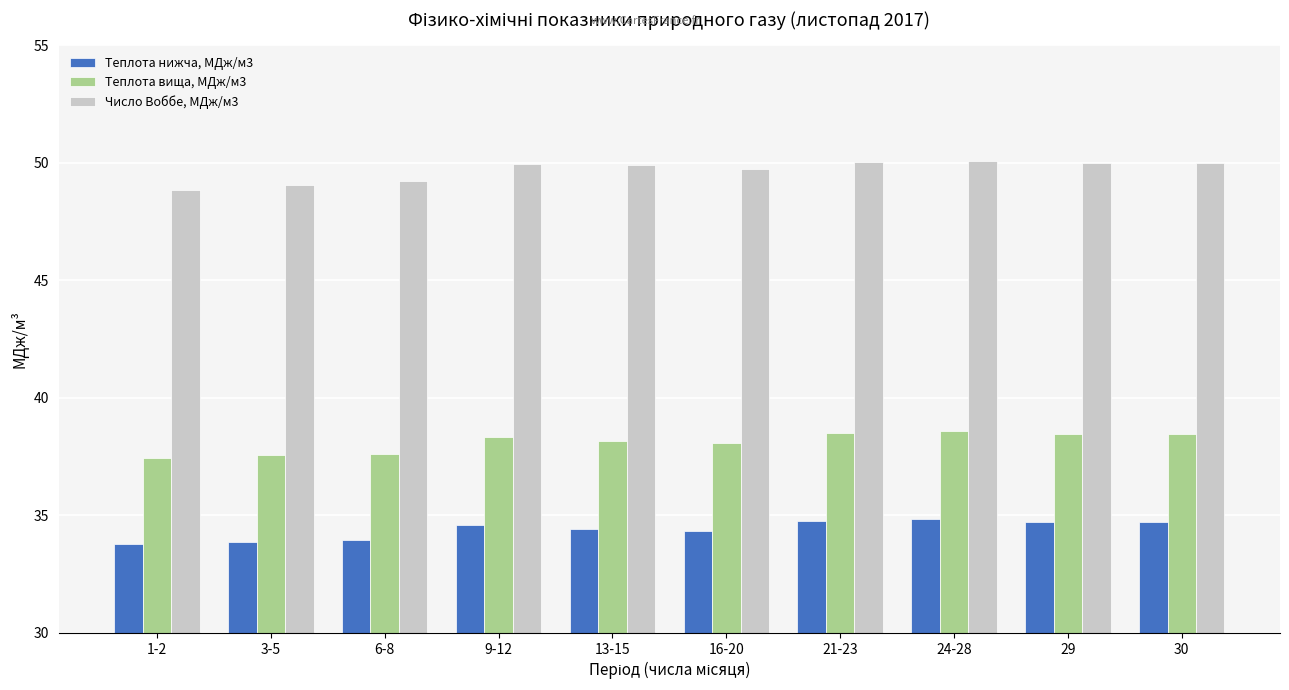

Does the chart contain stacked bars?

No